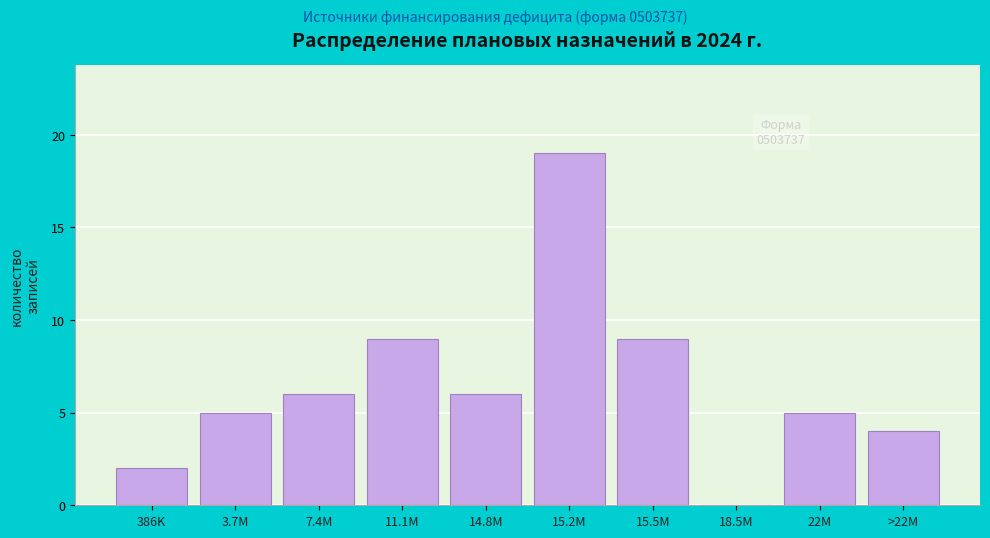

Reading left to right, list all the values displayed in this chart.

386K=2	3.7M=5	7.4M=6	11.1M=9	14.8M=6	15.2M=19	15.5M=9	18.5M=0	22M=5	>22M=4